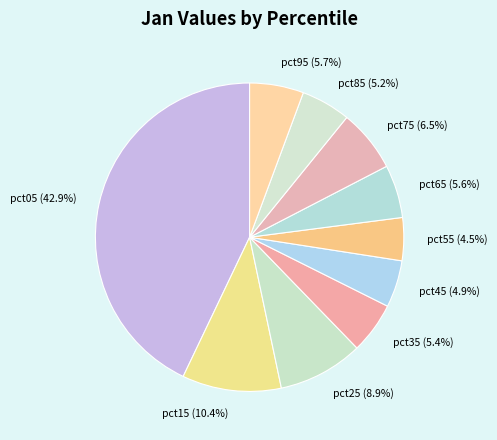

To the nearest percent, what portion does pct85 represent?

5%